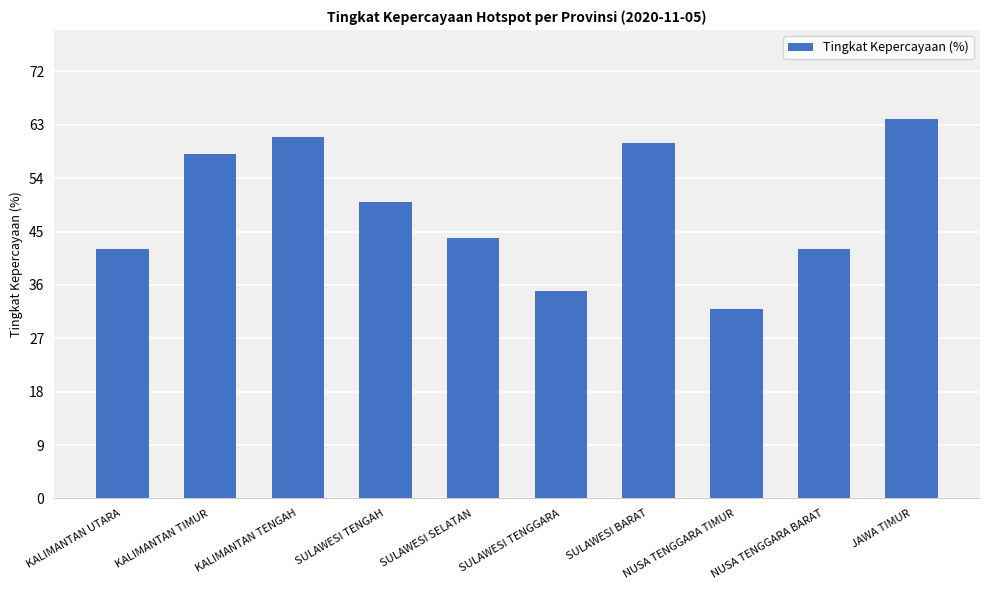

Is it true that the value at KALIMANTAN TENGAH is 61?

True